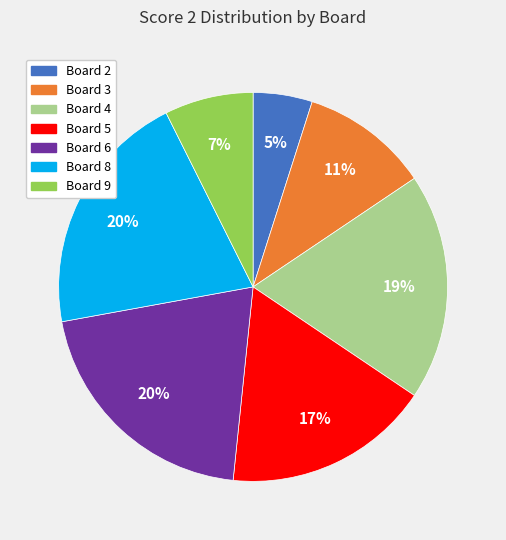

What is the smallest slice in the pie chart?

Board 2